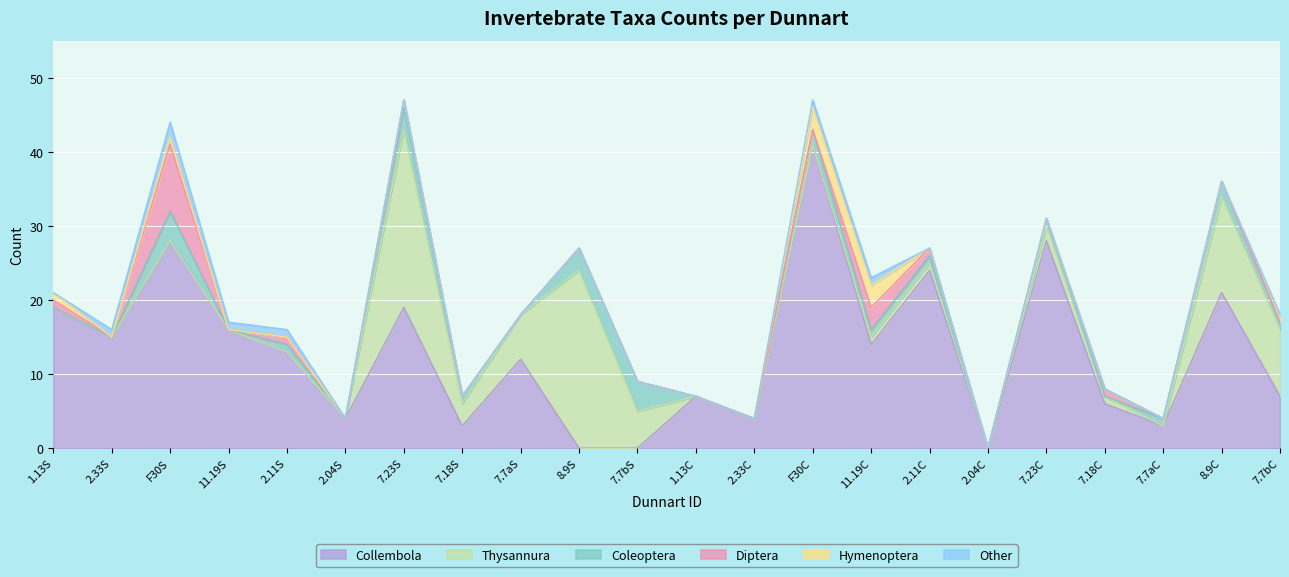

What is the maximum value for Collembola?

41